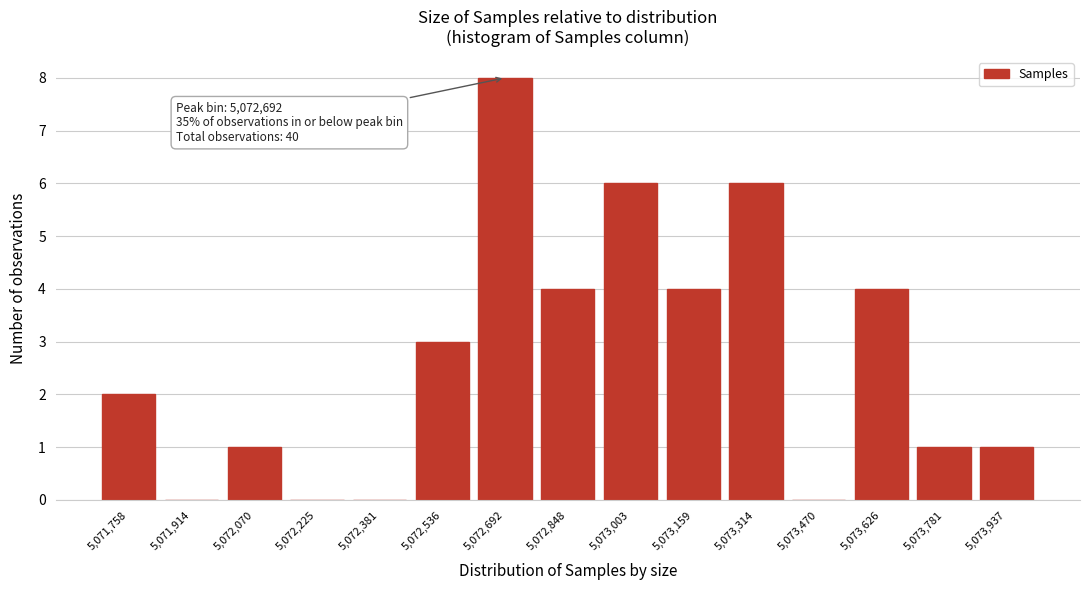

Which range on the x-axis has the tallest bar?

5072620 to 5072780